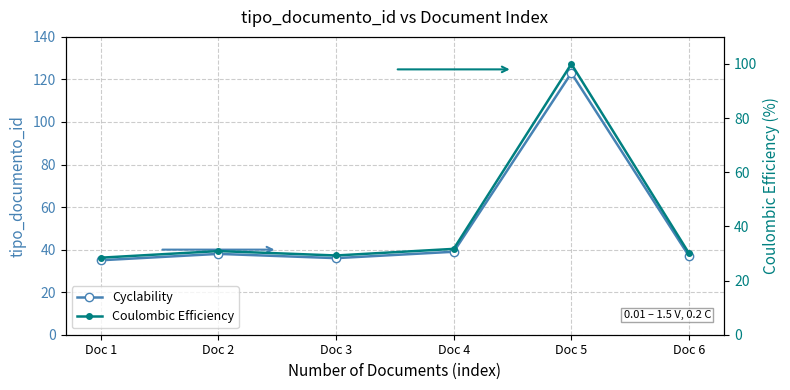

What is the value of the Coulombic Efficiency point at the 1st from the left?

28.5